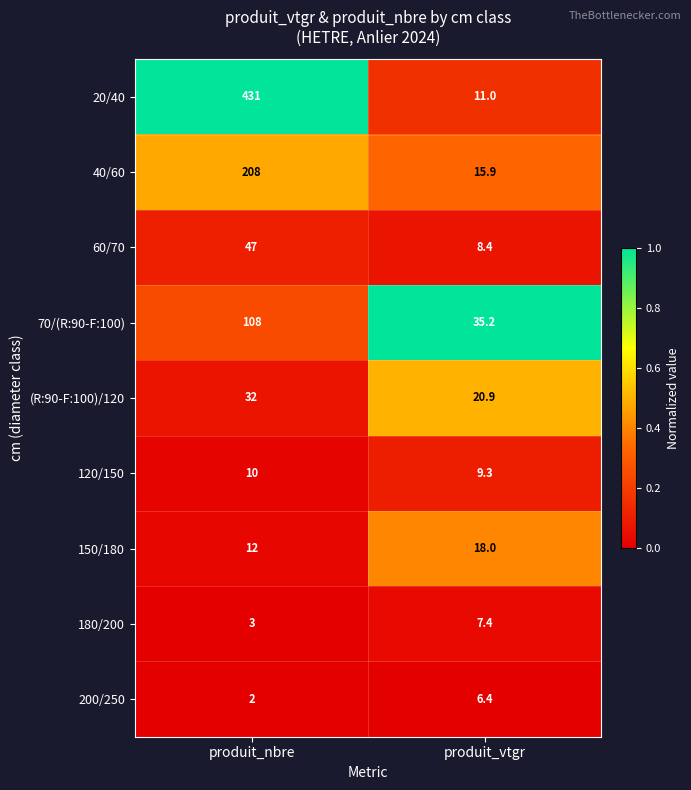

What is the total value across all series at produit_nbre?

853.0